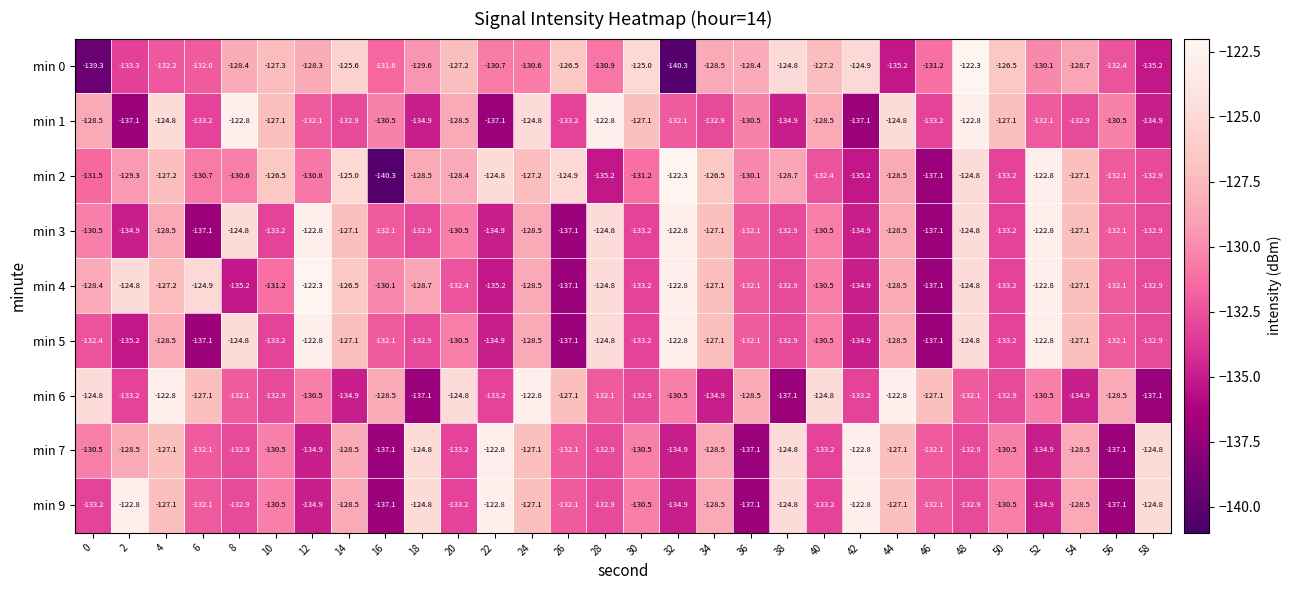

Which series changed the most between 6 and 46?

min 4